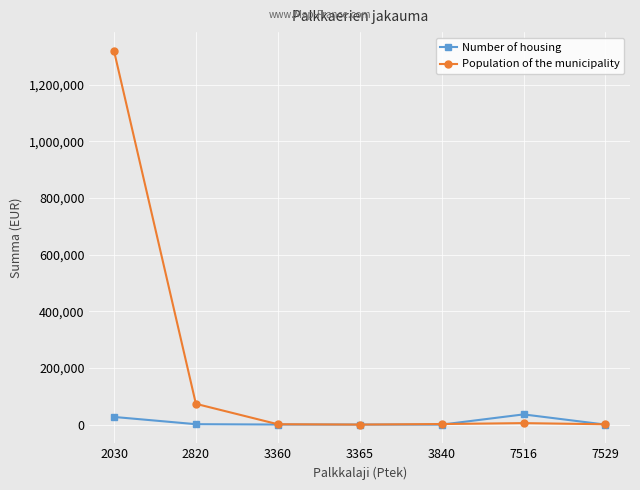

Rank the series by their maximum value, from highest to lowest.

Population of the municipality, Number of housing